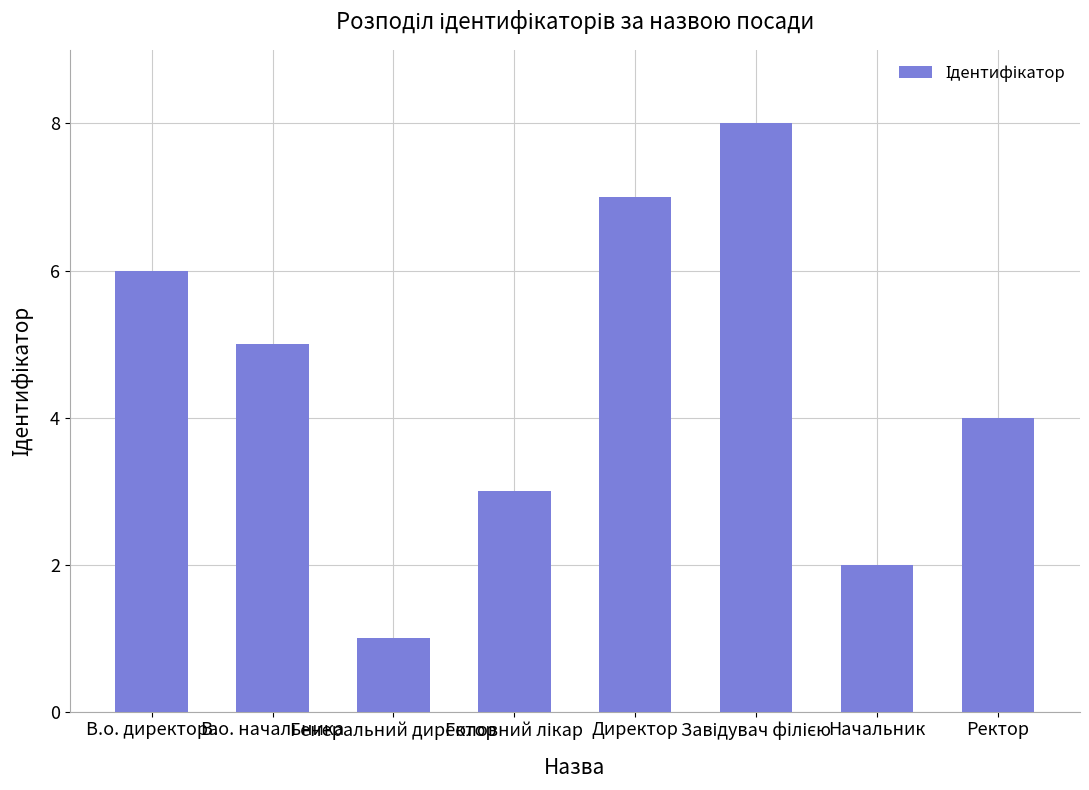

What is the sum of all values?

36